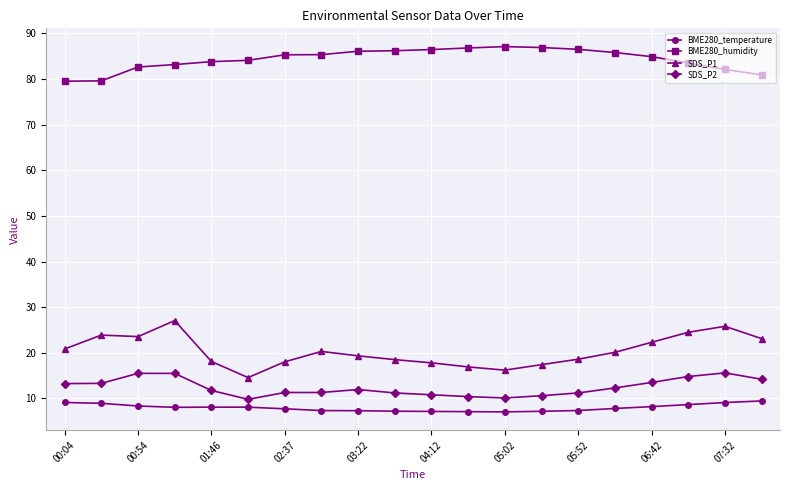

True or false: SDS_P2 and BME280_humidity cross at least once.

False